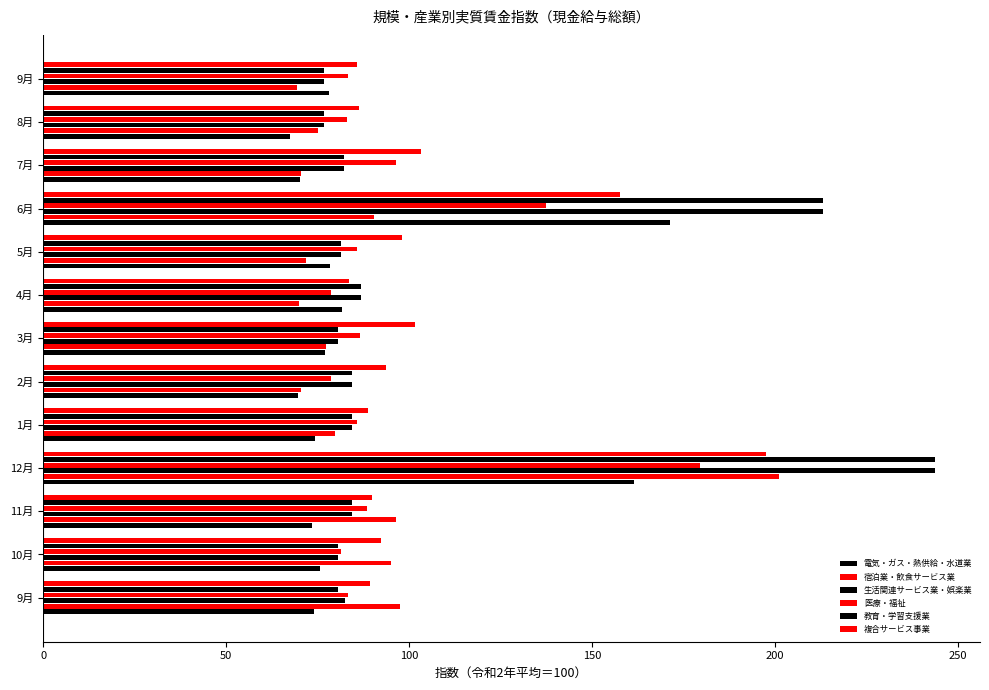

How many values in the 生活関連サービス業・娯楽業 series are below 82?

5